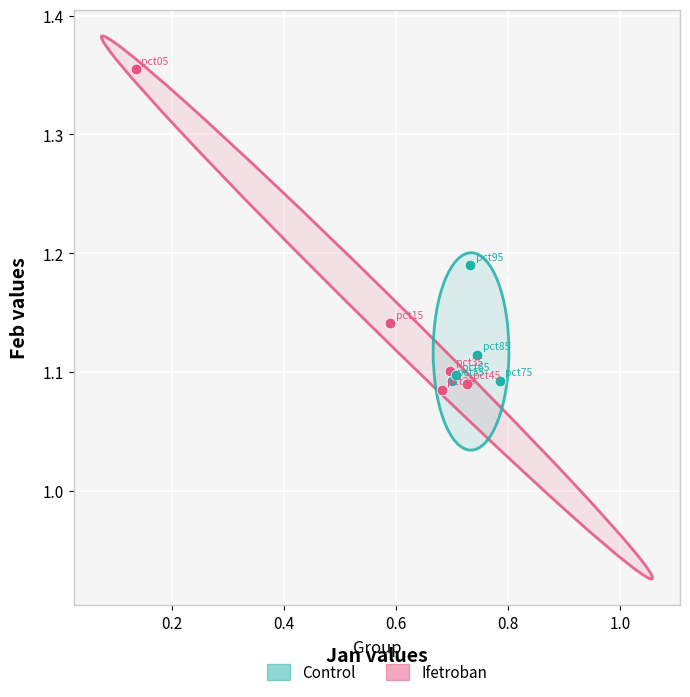

What are all the series names shown in the legend?

Control, Ifetroban